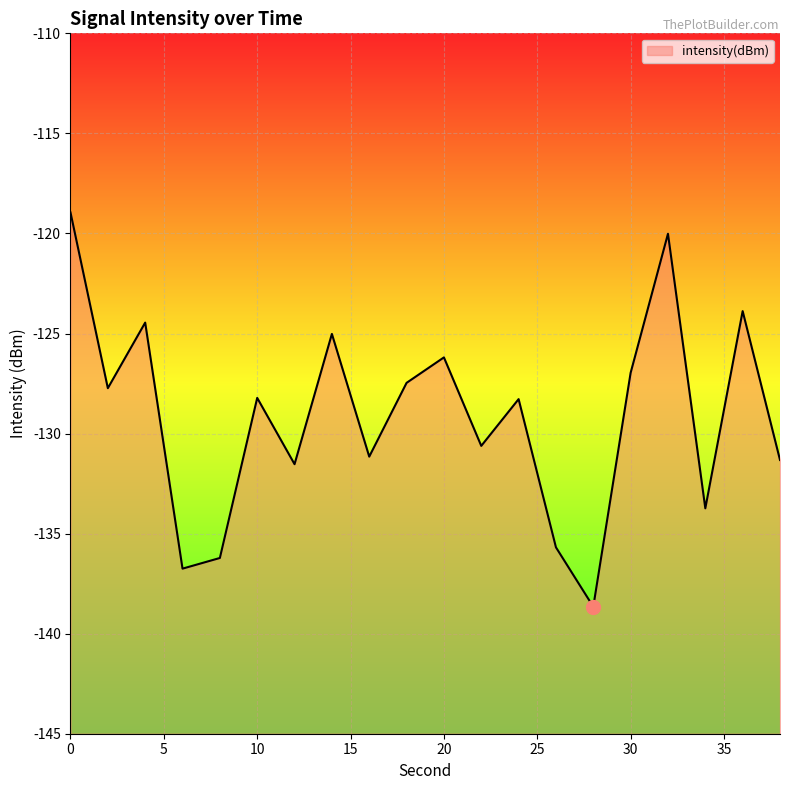

The value at 22 is -210.0. True or false?

False